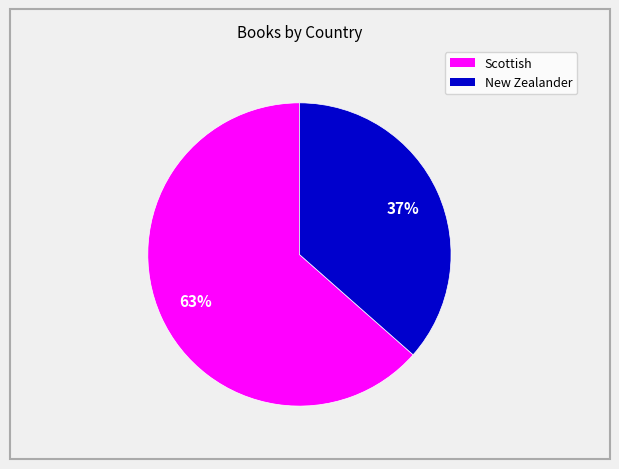

Which slice is the smallest?

New Zealander